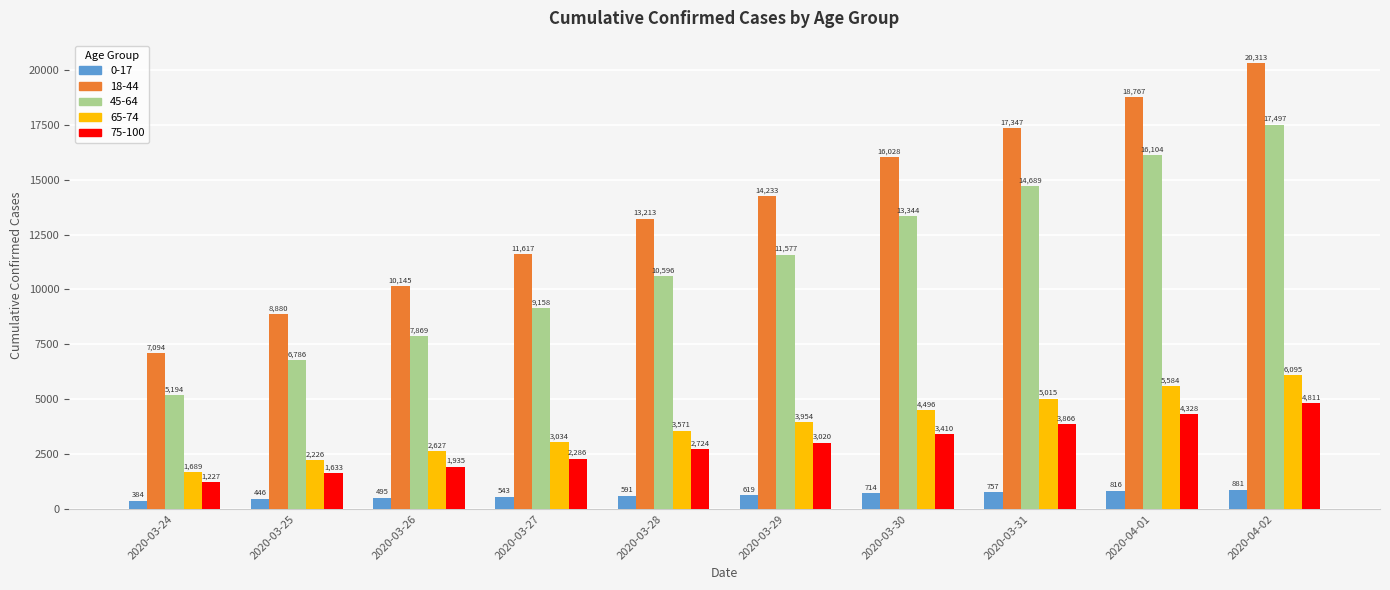

How many bars are there in total?

50